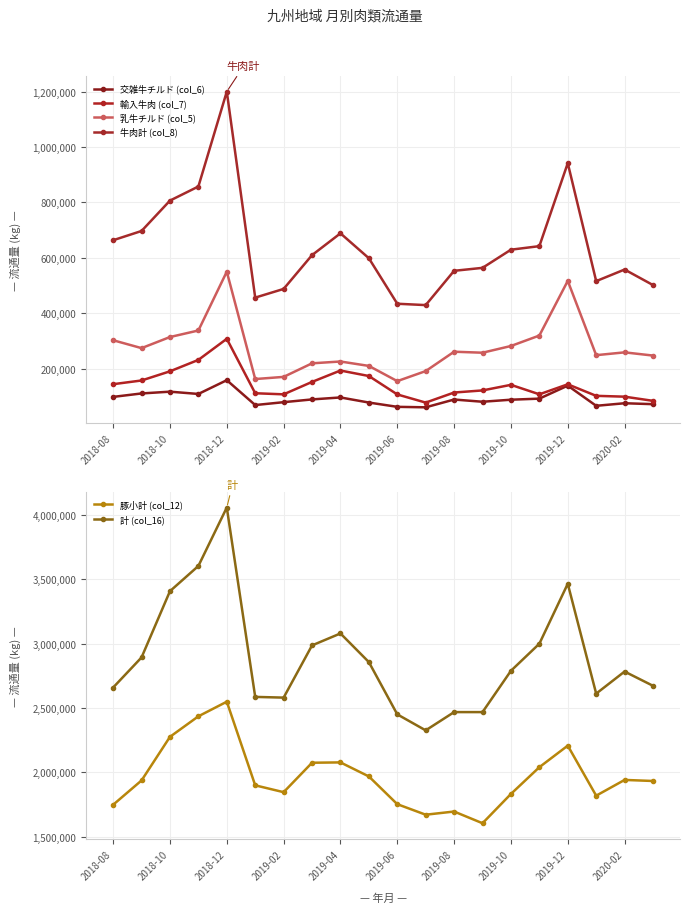

Which category has the highest value in the 計 (col_16) series?

2018-12